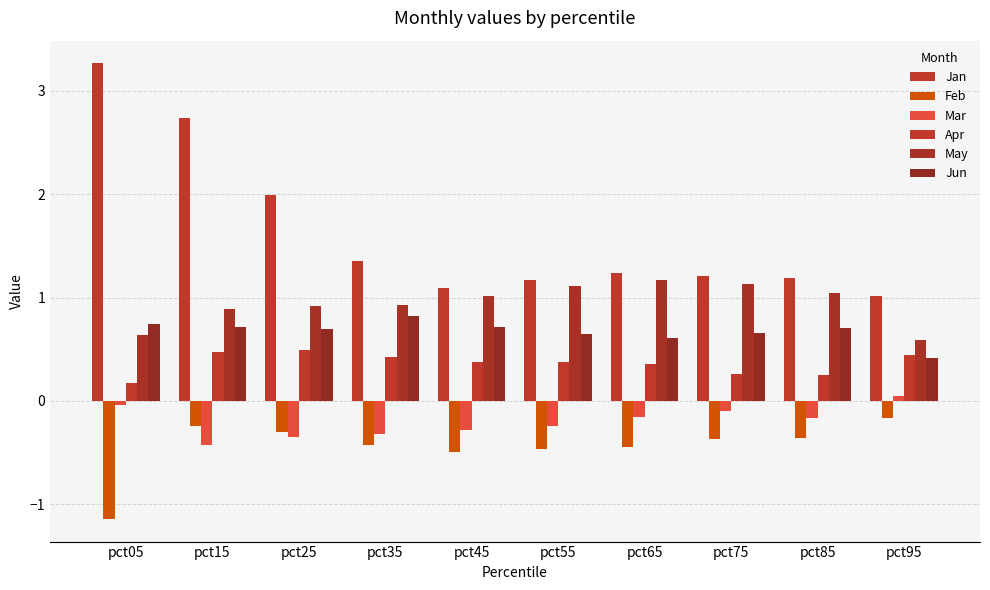

Which has a higher value, pct15 or pct55?

pct15